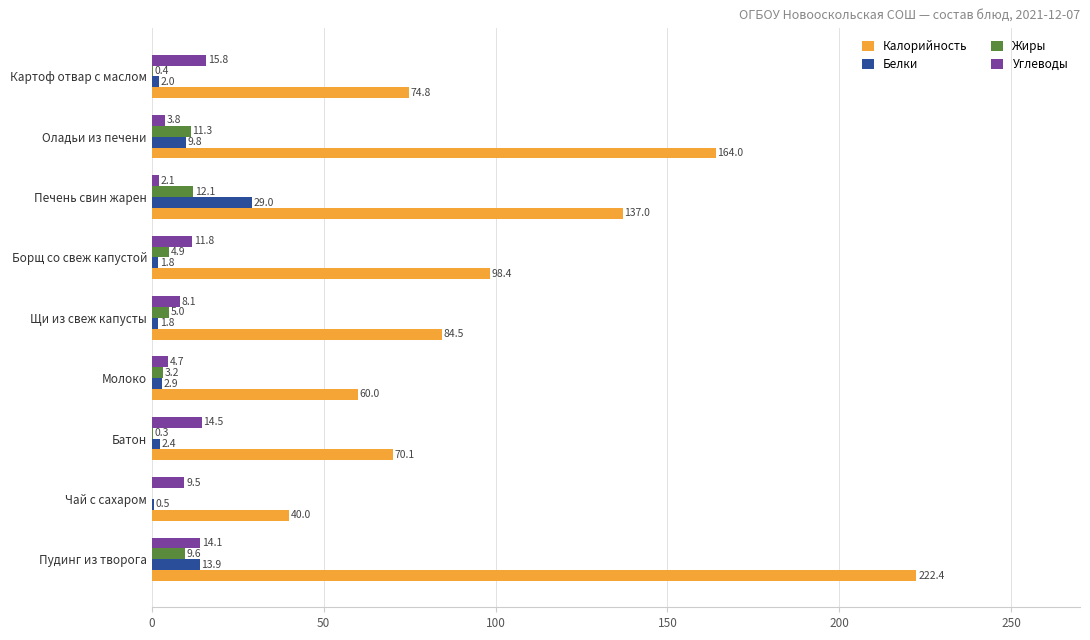

Which series has the largest total across all categories?

Калорийность